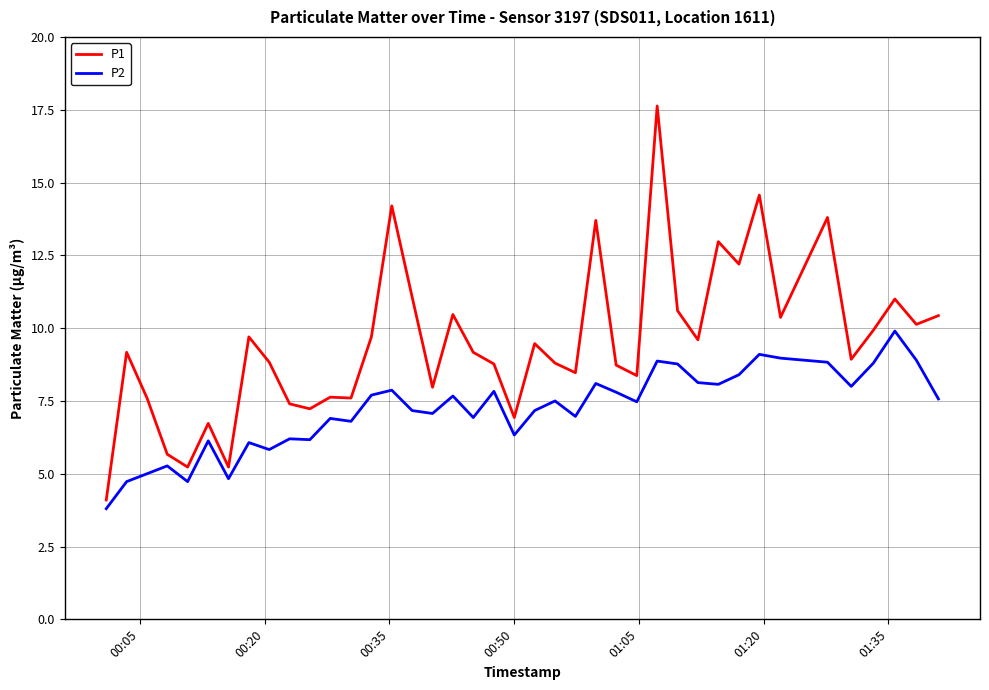

True or false: P1 and P2 cross at least once.

False